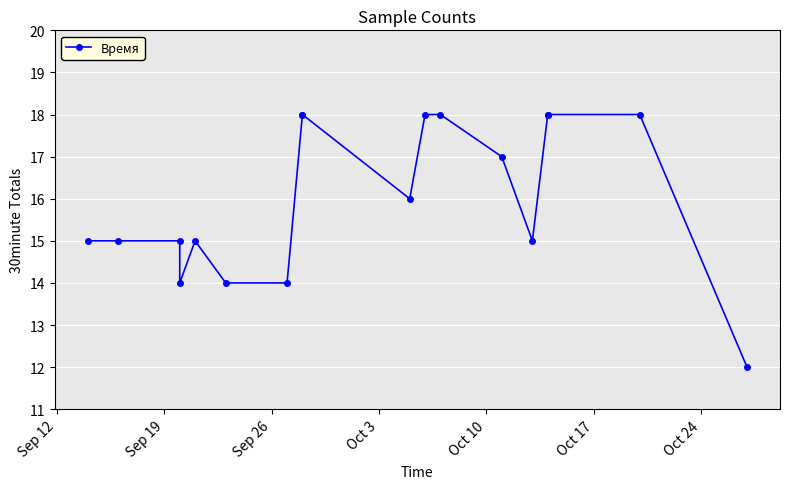

What is the average value?

16